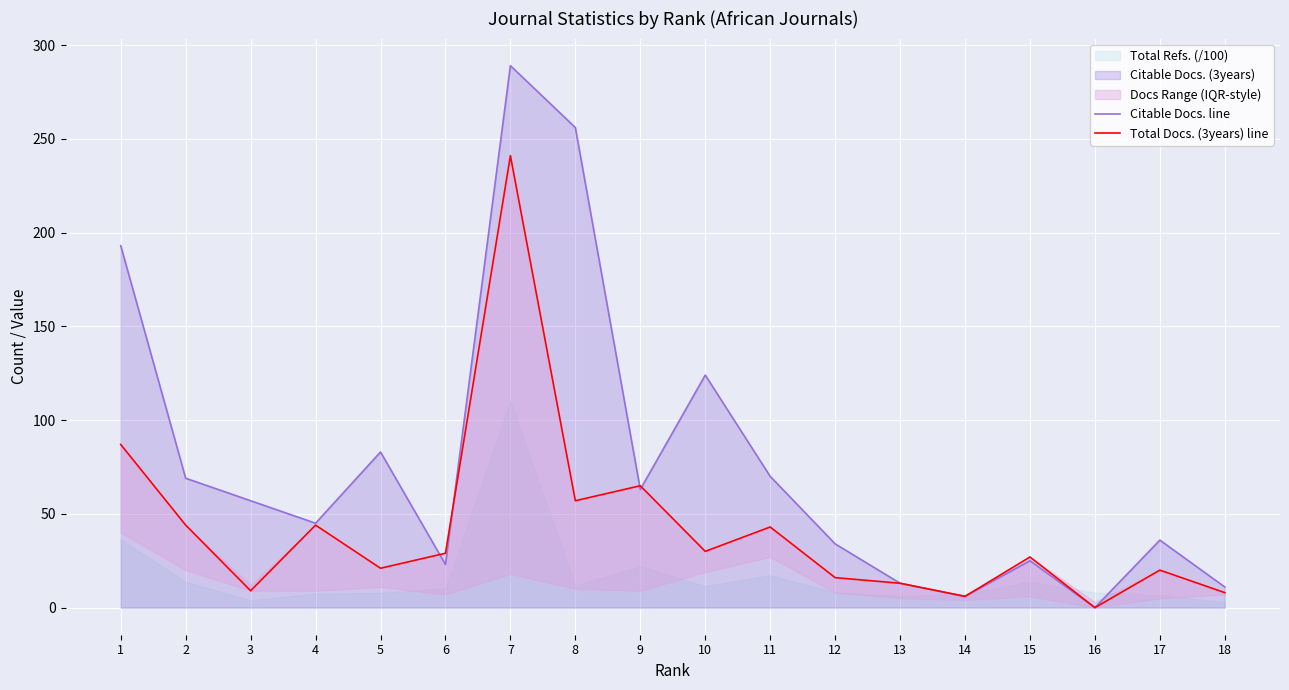

True or false: Citable Docs. line has more than 2 interior local peaks.

True